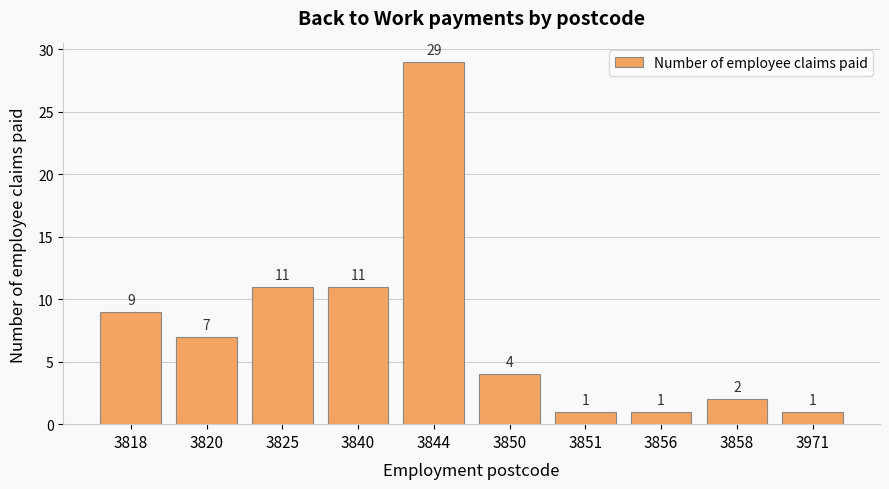

Is it true that the value at 3858 is 3?

False